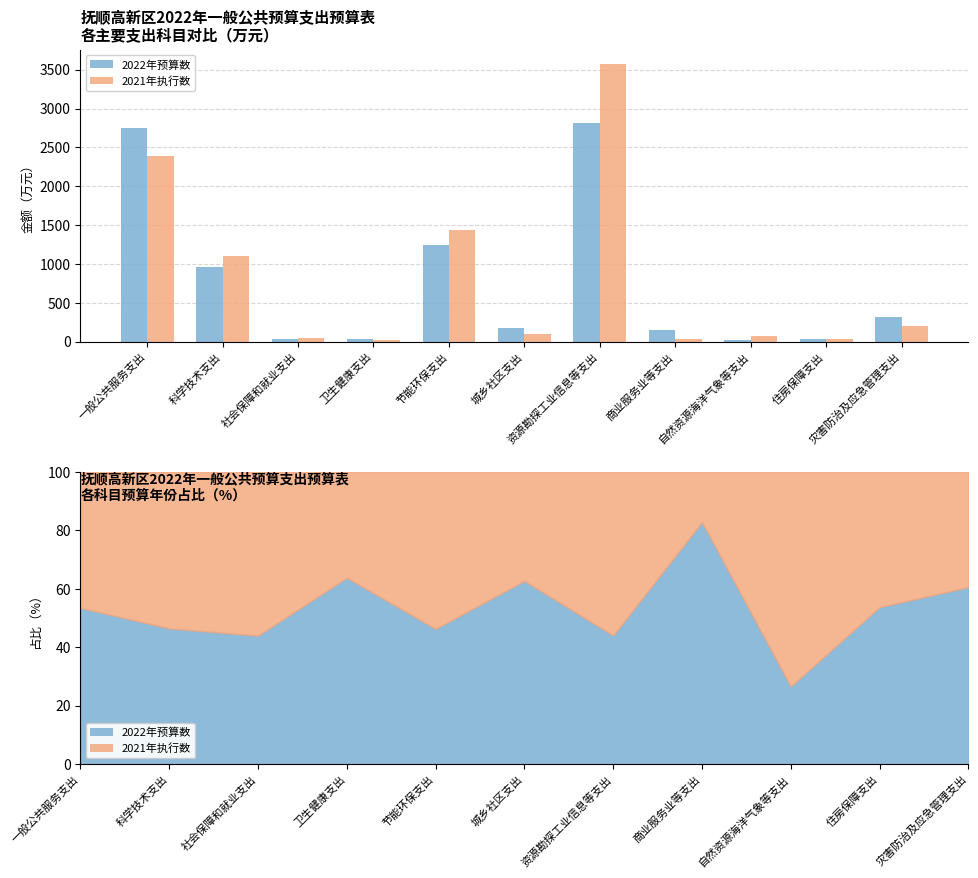

What is the difference between the 2021年执行数 values at 卫生健康支出 and 商业服务业等支出?

10.0